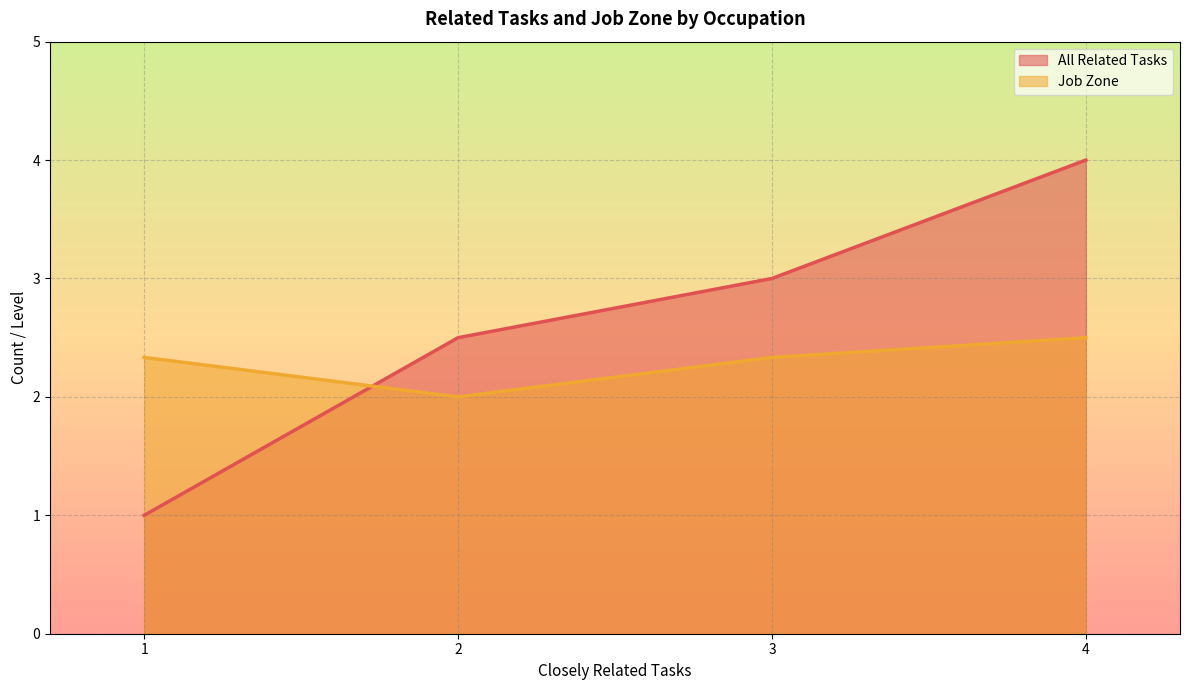

True or false: Job Zone and All Related Tasks cross at least once.

True